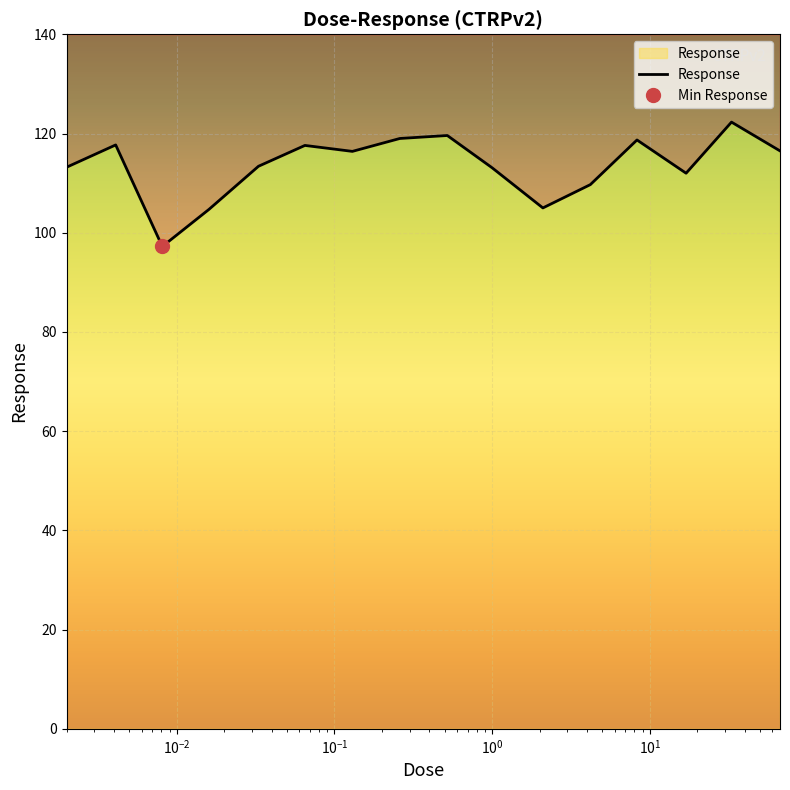

What is the difference between the maximum and second lowest values?

17.6